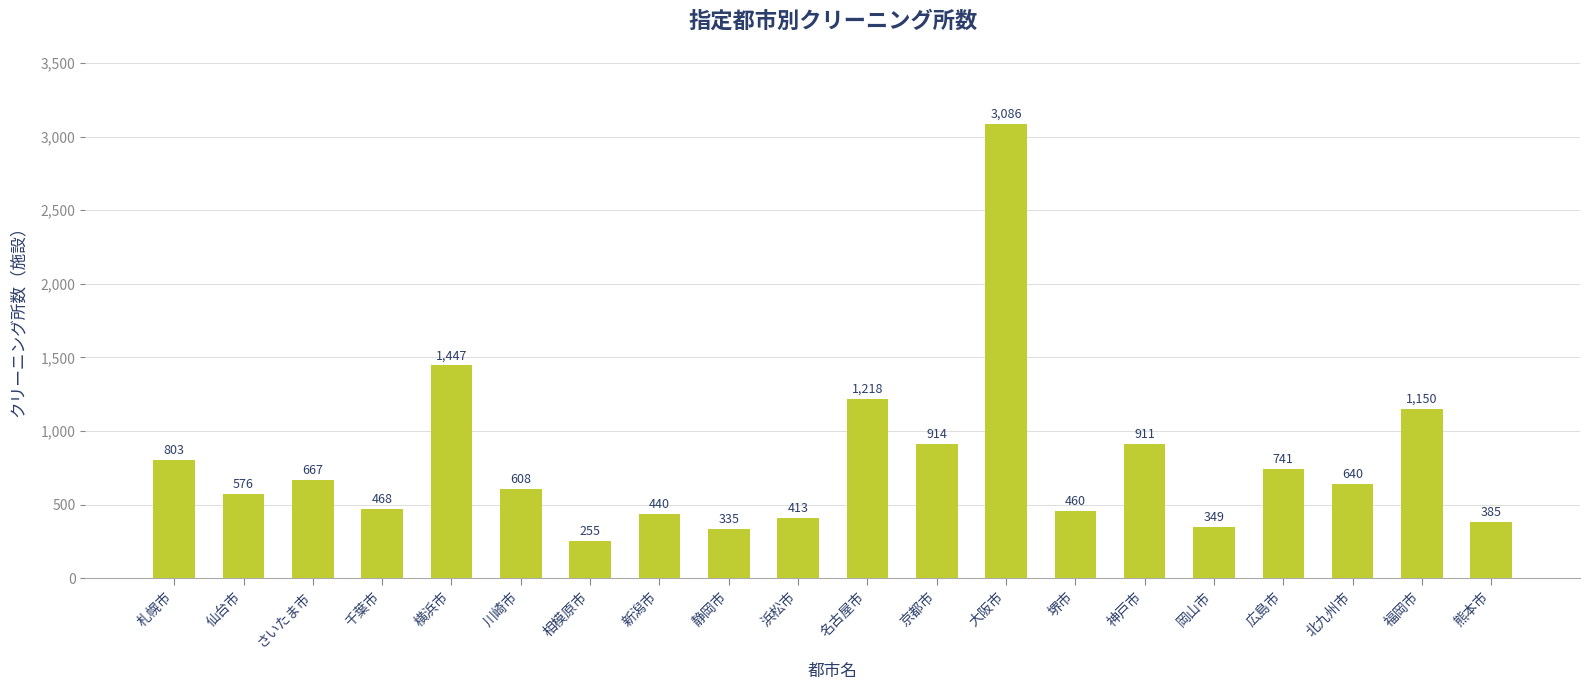

Which category has the lowest value across all series?

相模原市